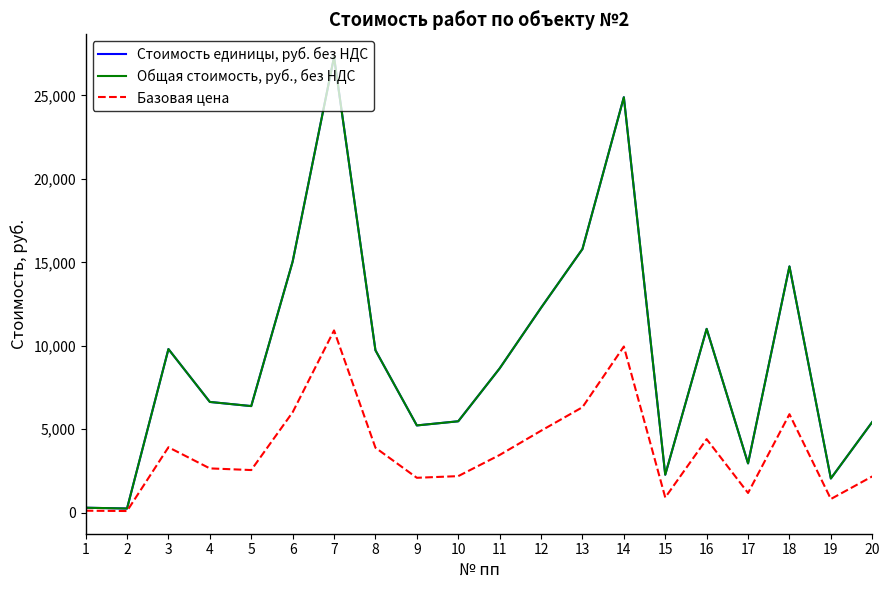

The Базовая цена series shows 953.7 at 5. True or false?

False